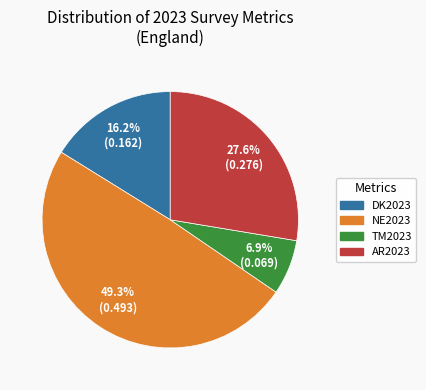

What percentage do NE2023 and TM2023 together represent?

56.2%